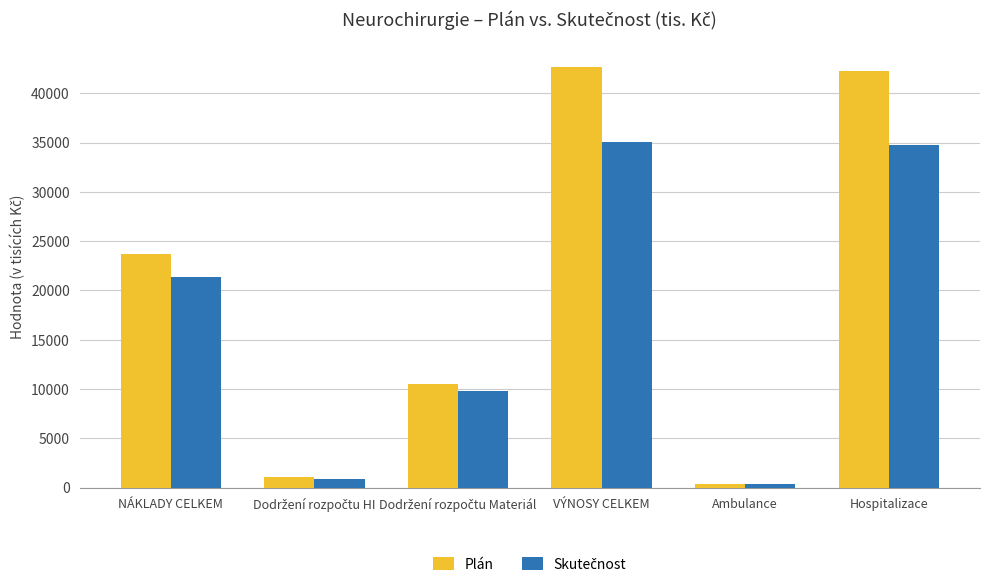

Where is Plán nearest to the value 21509?

NÁKLADY CELKEM